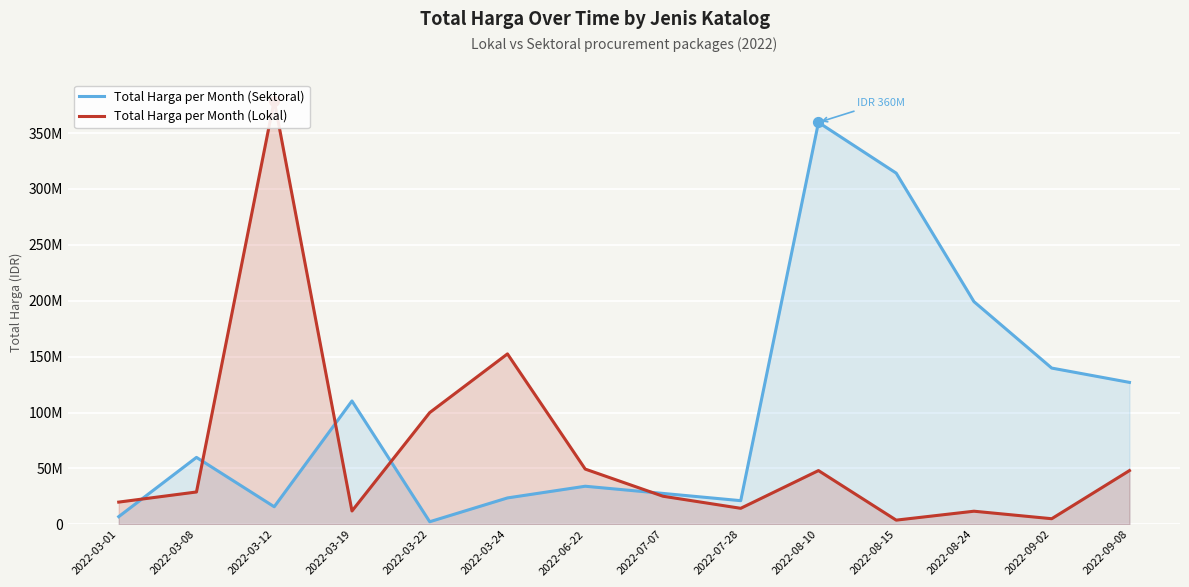

Which series reaches the maximum Y coordinate?

Total Harga per Month (Lokal)